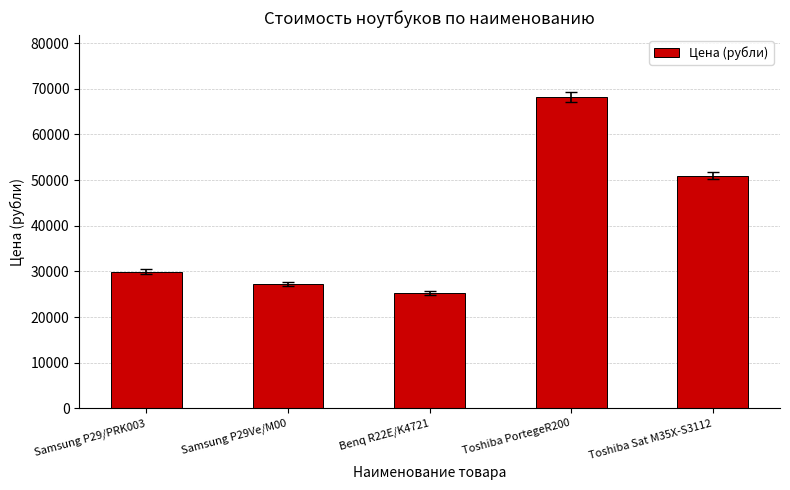

What is the smallest value displayed?

25304.1